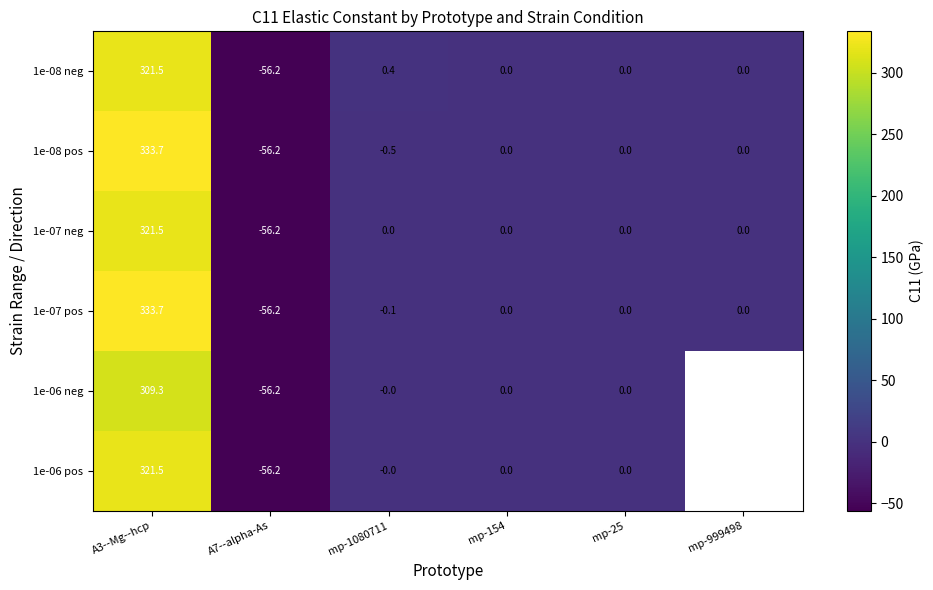

Where does the 1e-08 neg series first go above 0?

A3--Mg--hcp